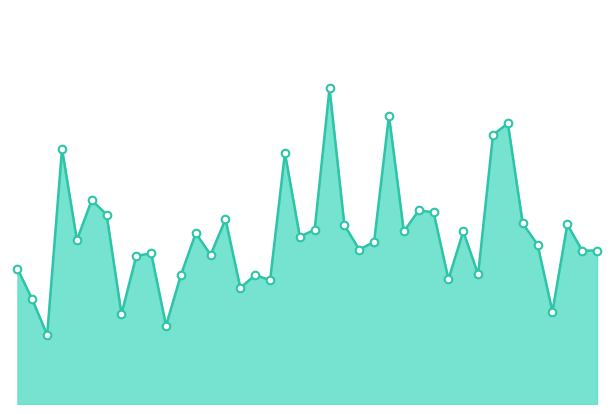

Is this an area chart (filled region under the line)?

Yes